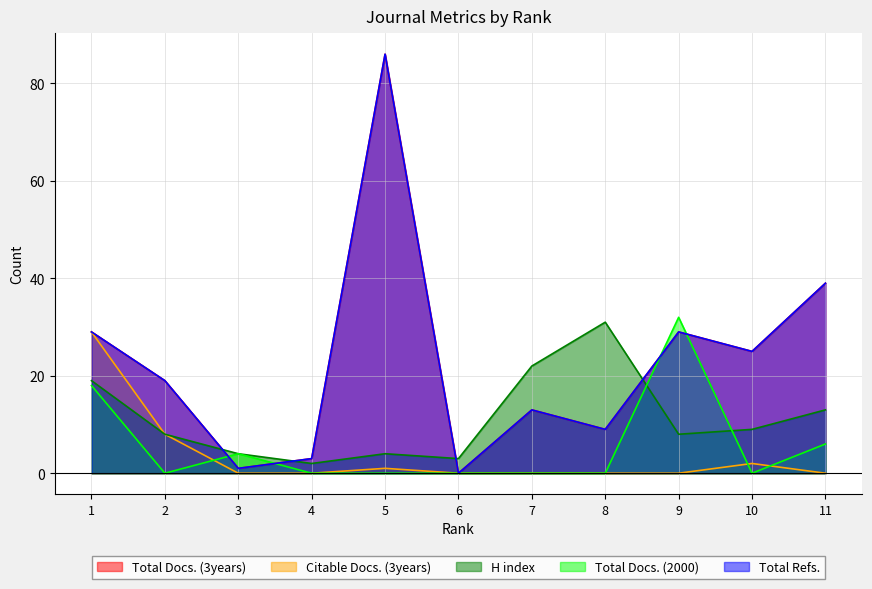

Reading right to left, transcribe all the data shown in this chart.

Total Docs. (3years): 11=39	10=25	9=29	8=9	7=13	6=0	5=86	4=3	3=1	2=19	1=29
Citable Docs. (3years): 11=0	10=2	9=0	8=0	7=0	6=0	5=1	4=0	3=0	2=8	1=29
H index: 11=13	10=9	9=8	8=31	7=22	6=3	5=4	4=2	3=4	2=8	1=19
Total Docs. (2000): 11=6	10=0	9=32	8=0	7=0	6=0	5=0	4=0	3=4	2=0	1=18
Total Refs.: 11=39	10=25	9=29	8=9	7=13	6=0	5=86	4=3	3=1	2=19	1=29